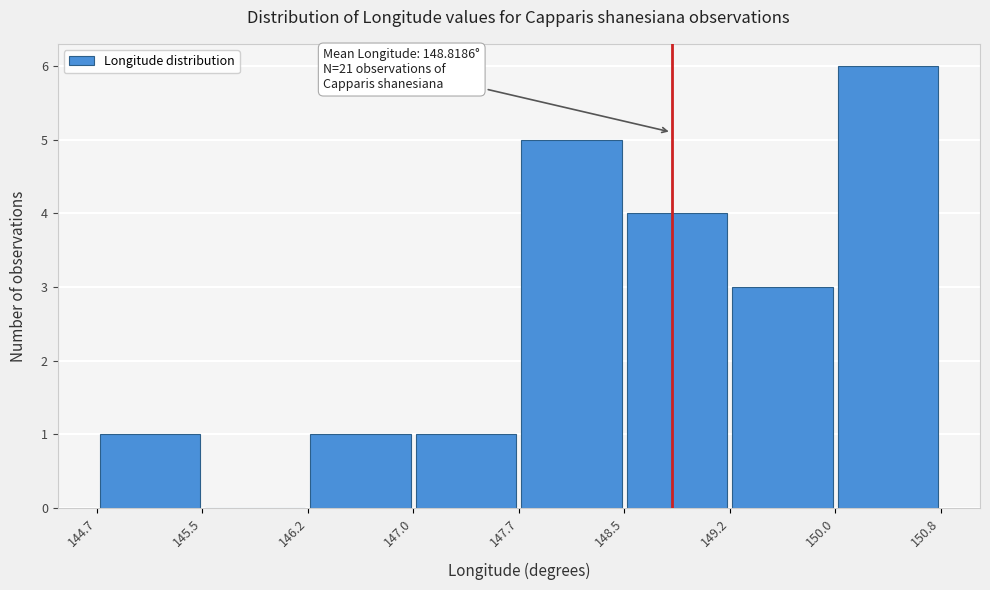

Over which range of the x-axis is the bar tallest?

150.0 to 150.8